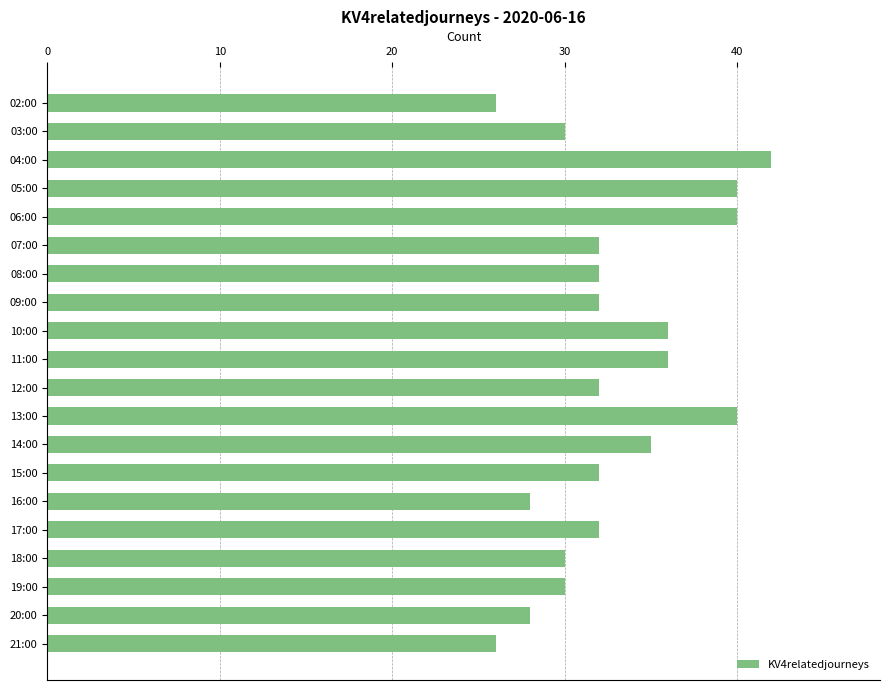

What is the maximum value shown in the chart?

42